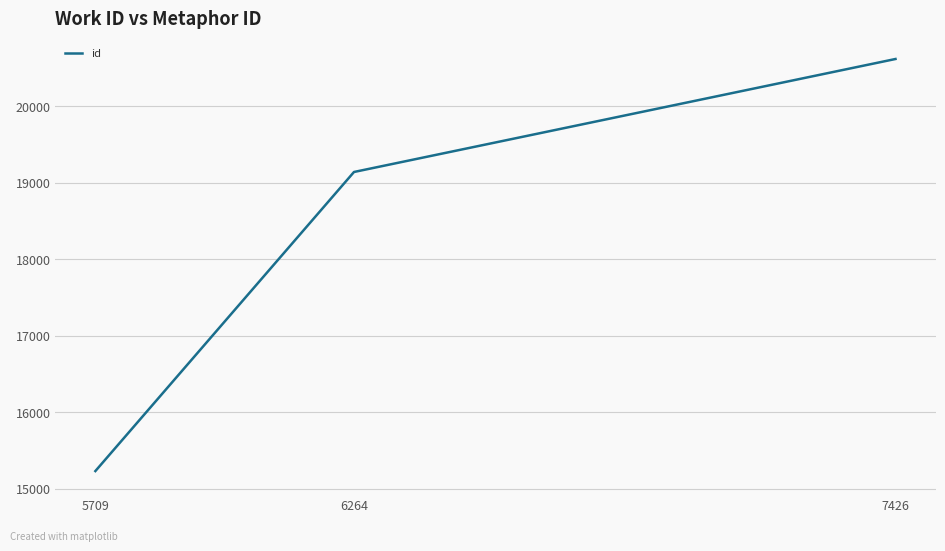

Count the values in the range 15233 to 20616.

3